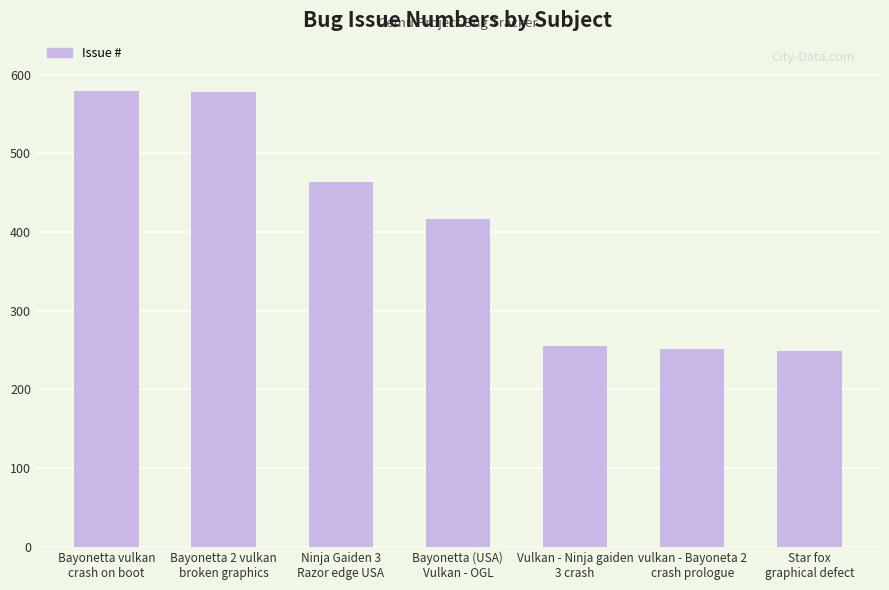

The value at Vulkan - Ninja gaiden
3 crash is 255. True or false?

True